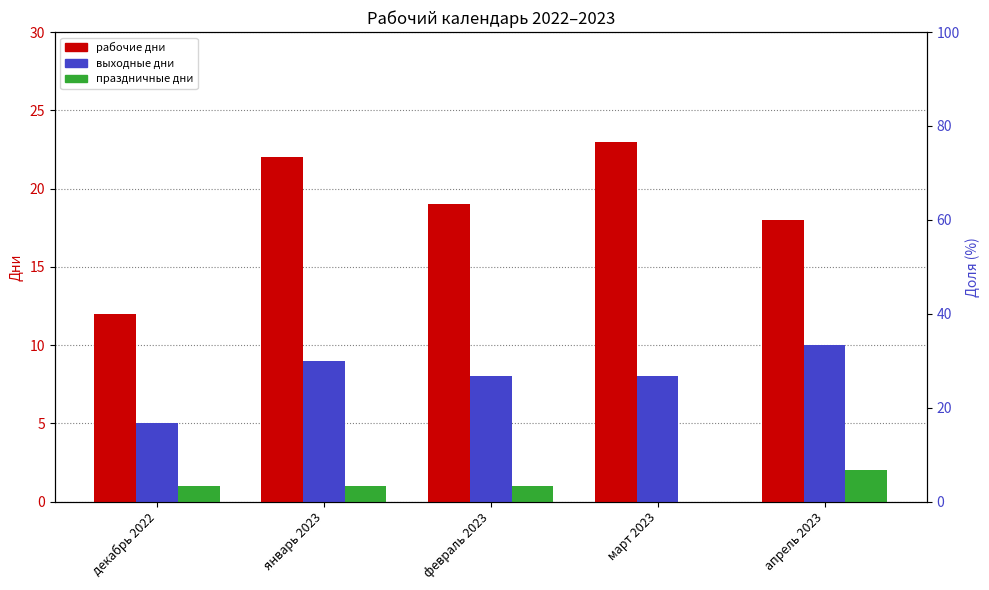

The value of рабочие дни at апрель 2023 is 7. True or false?

False